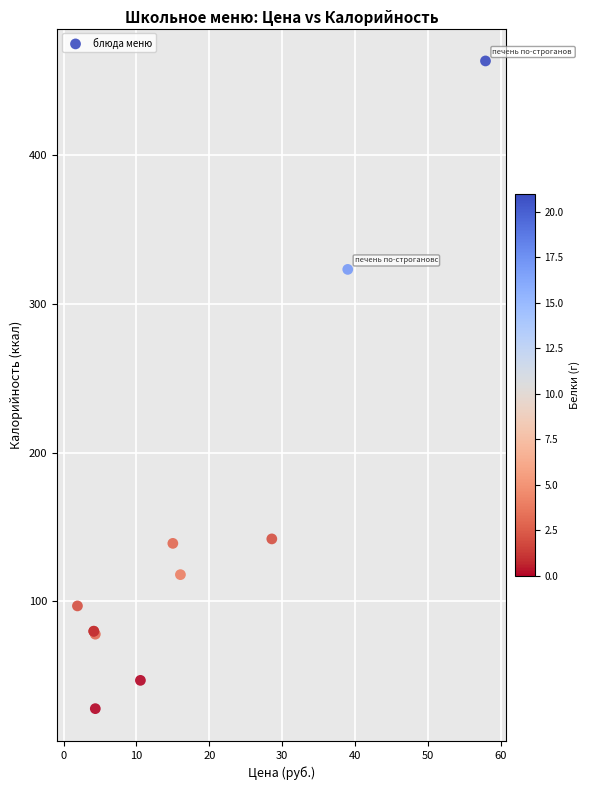

What Y value in the scatter plot is closest to 245?

323